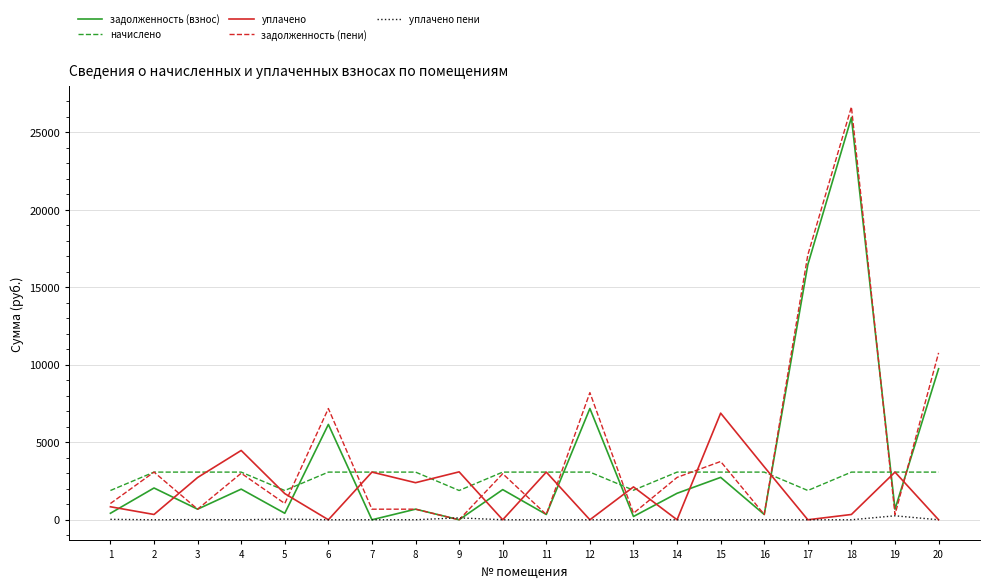

Is this an area chart (filled region under the line)?

No